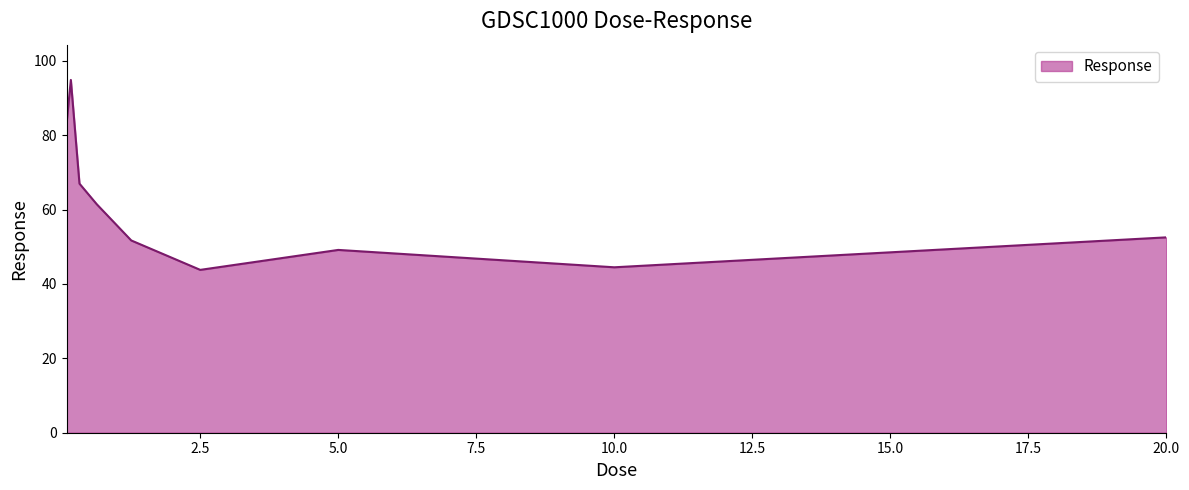

What is the difference between the maximum and minimum values?

51.1